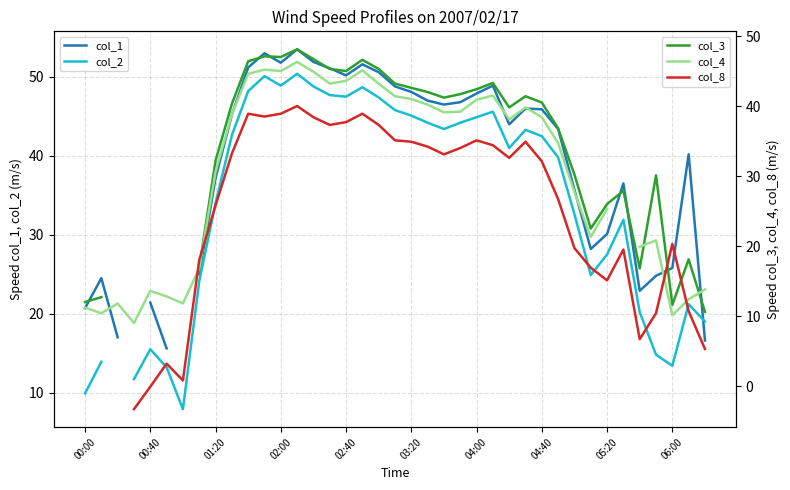

In col_1, how many points are lower than both neighbors (excluding endpoints)?

6